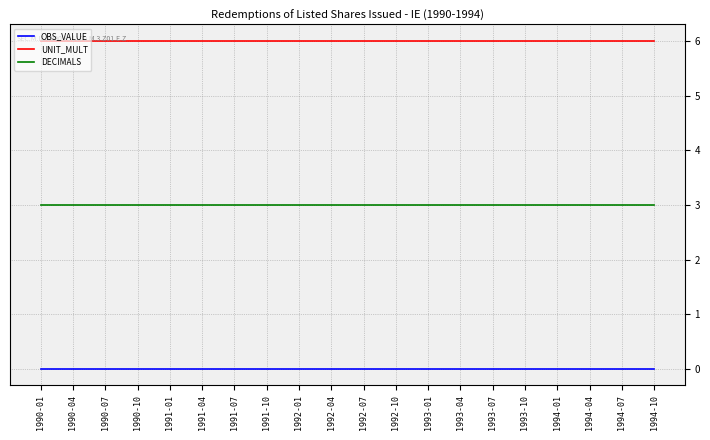

Rank the series by their average value, from lowest to highest.

OBS_VALUE, DECIMALS, UNIT_MULT